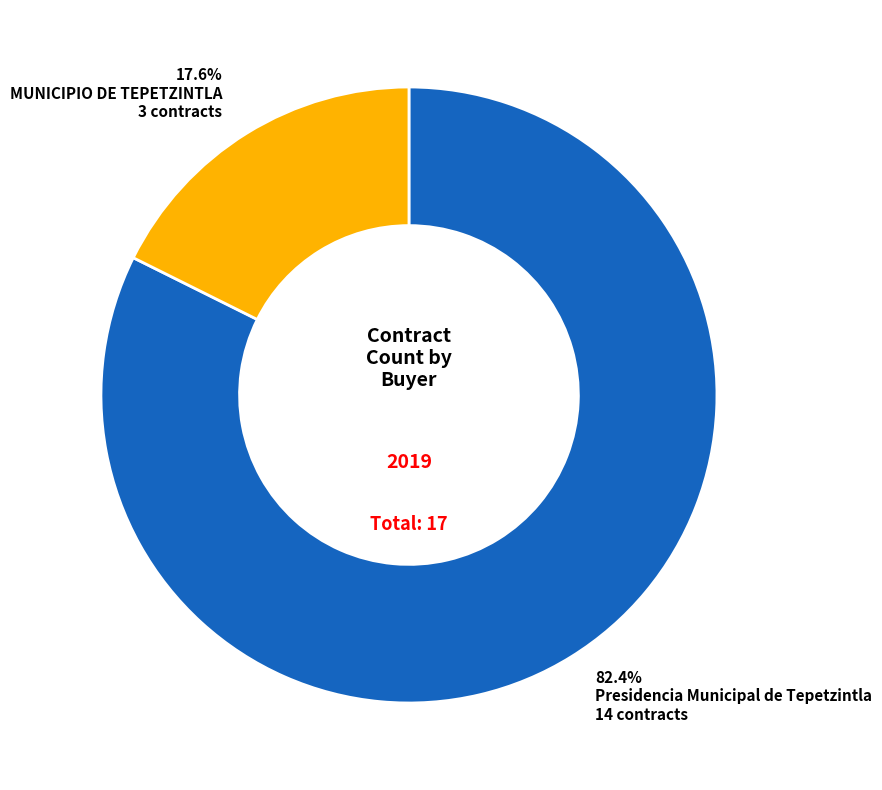

Which category has the biggest portion of the pie?

Presidencia Municipal de Tepetzintla